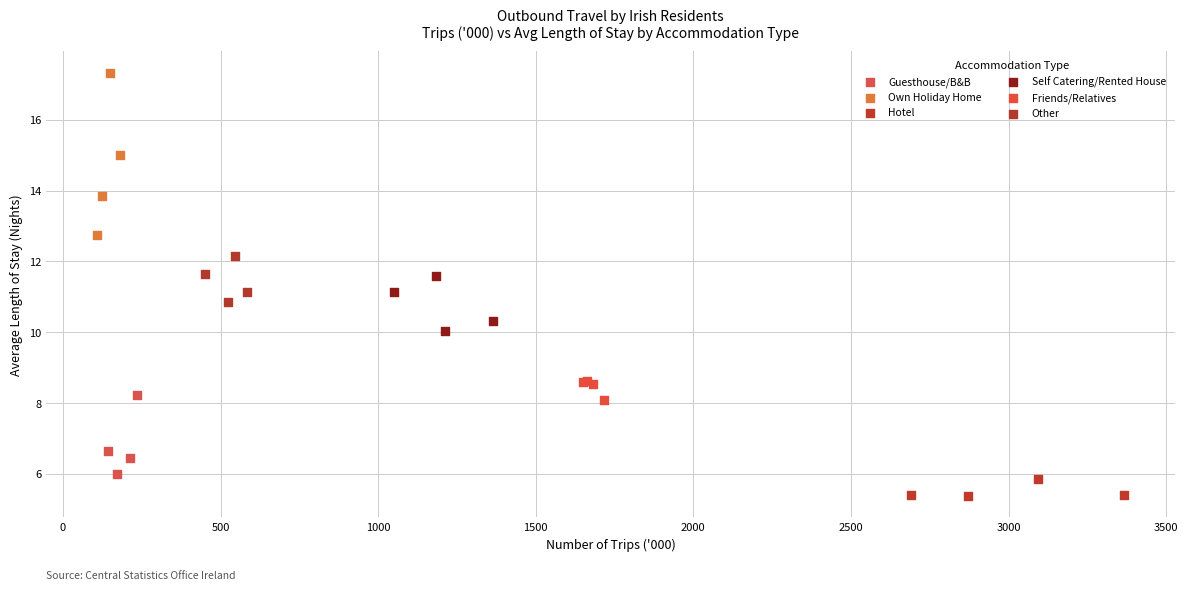

Which series contains the lowest Y value?

Hotel